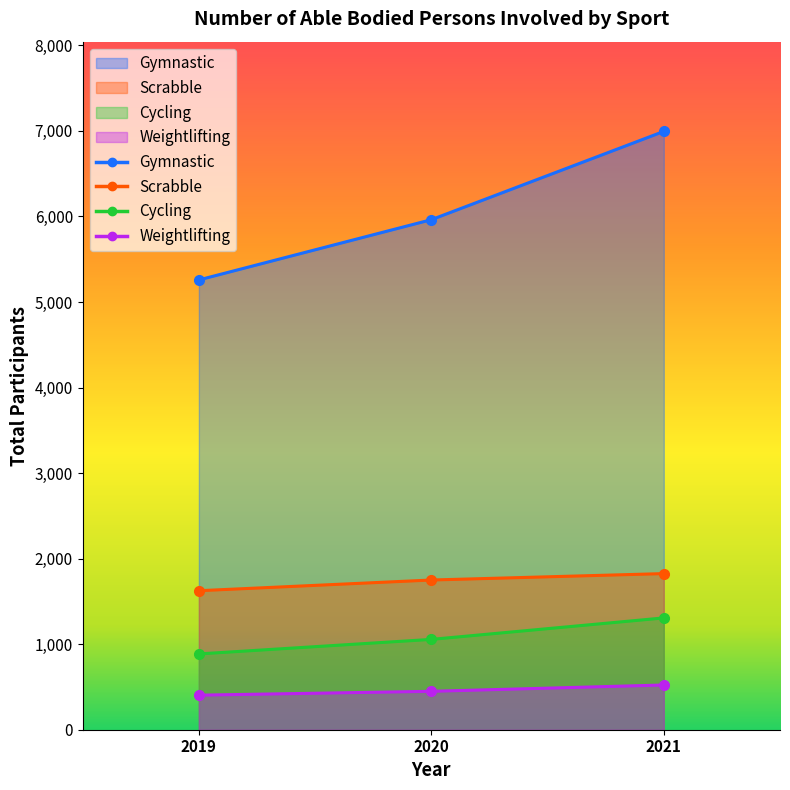

Is it true that Cycling equals 1056 at 2020?

True